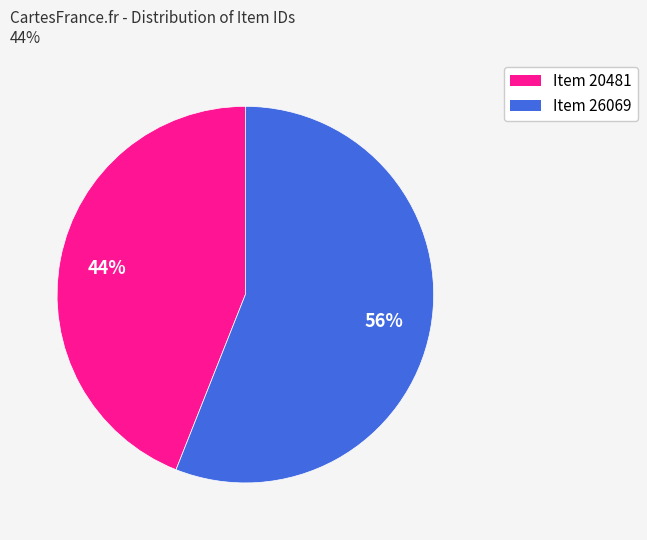

Is the sum of Item 26069 and Item 20481 greater than half?

Yes